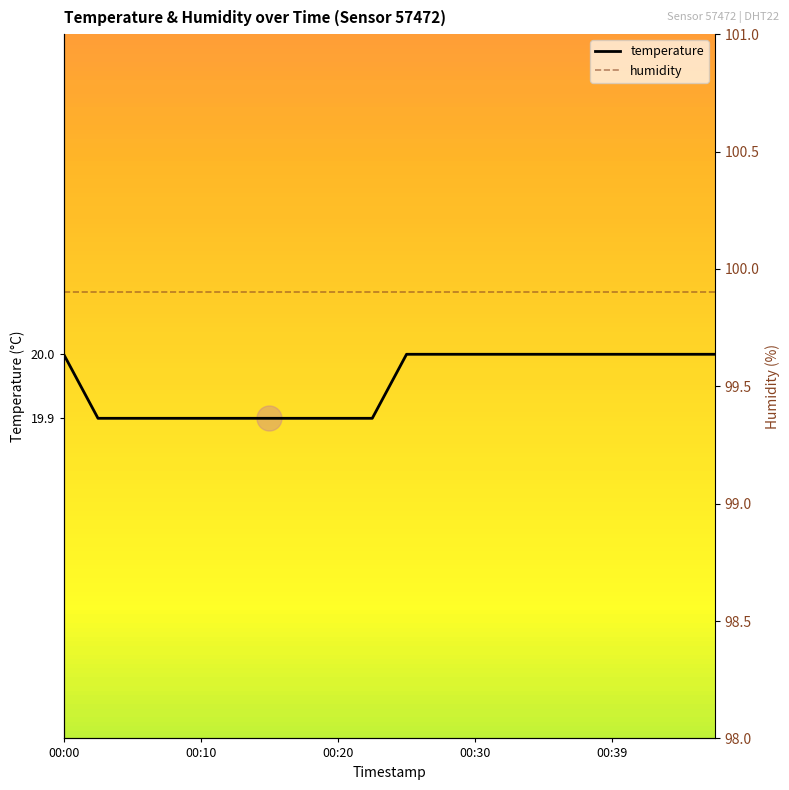

Which category has the highest value in the humidity series?

00:00